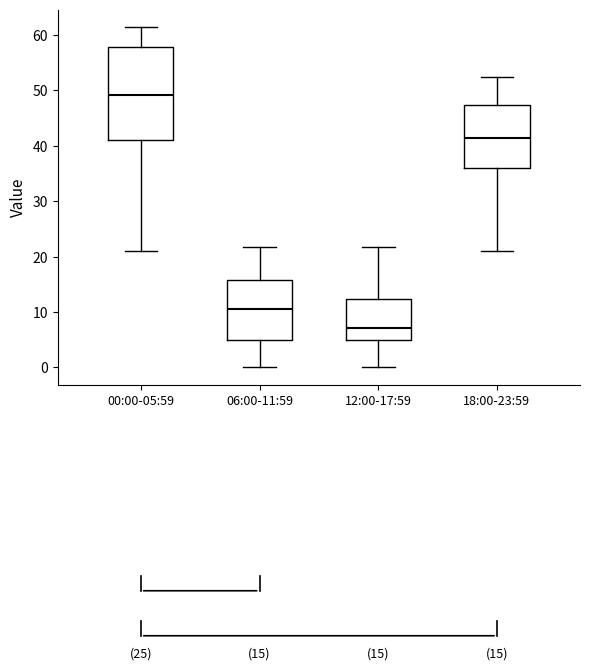

Comparing the boxes themselves (not the whiskers), which one is the tallest?

00:00-05:59